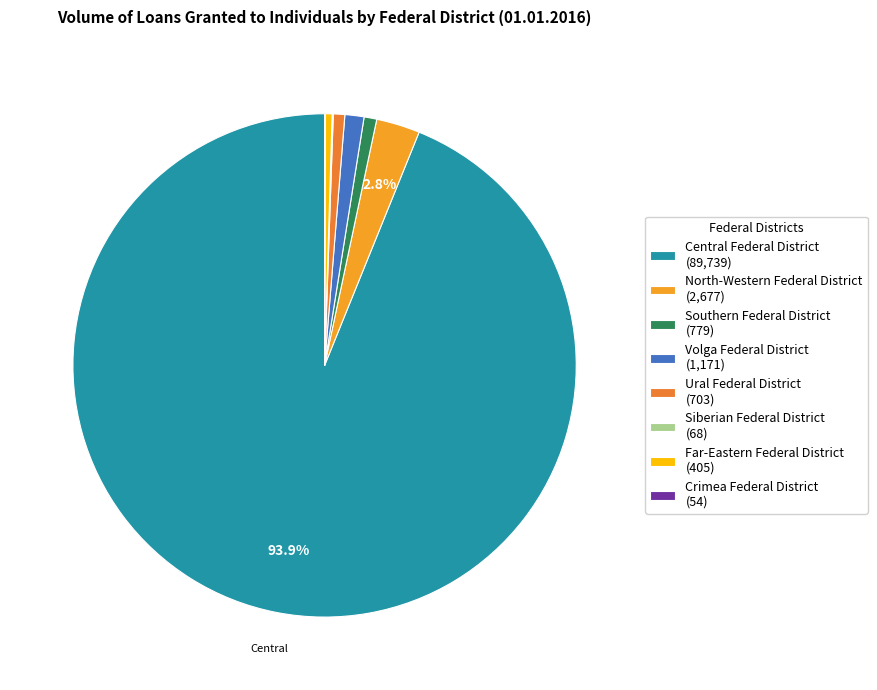

What percentage do Crimea Federal District and Far-Eastern Federal District together represent?

0.5%